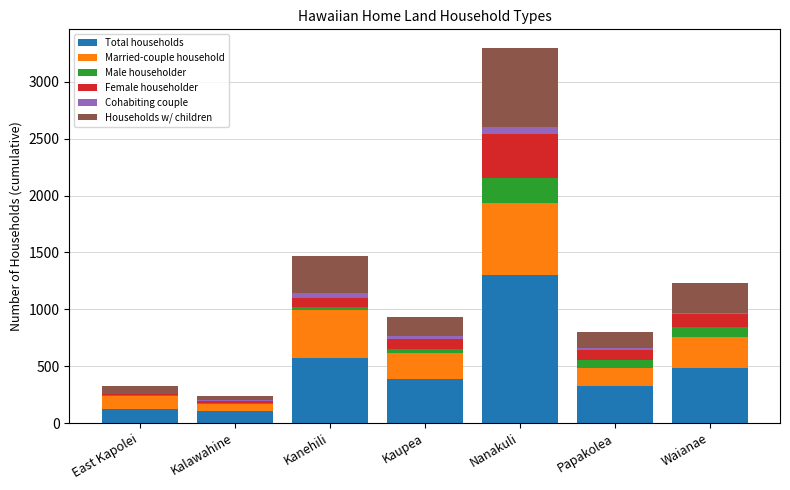

The Total households series shows 127 at East Kapolei. True or false?

True